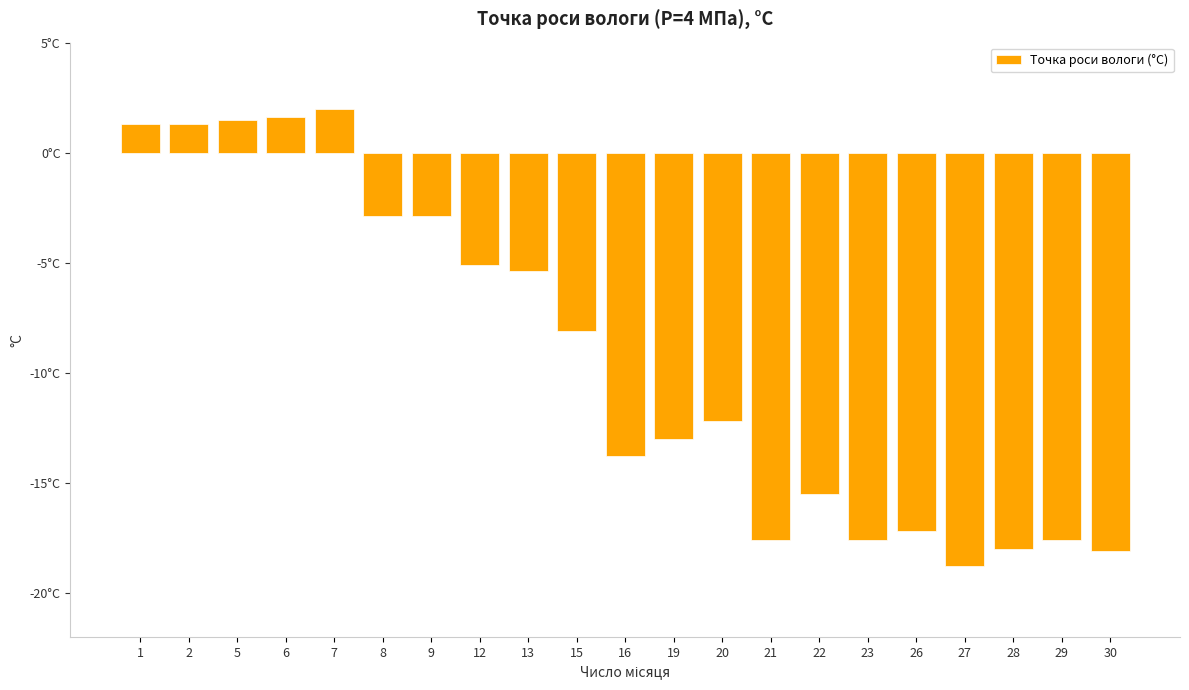

The chart shows a value of 1.3 at 2. True or false?

True